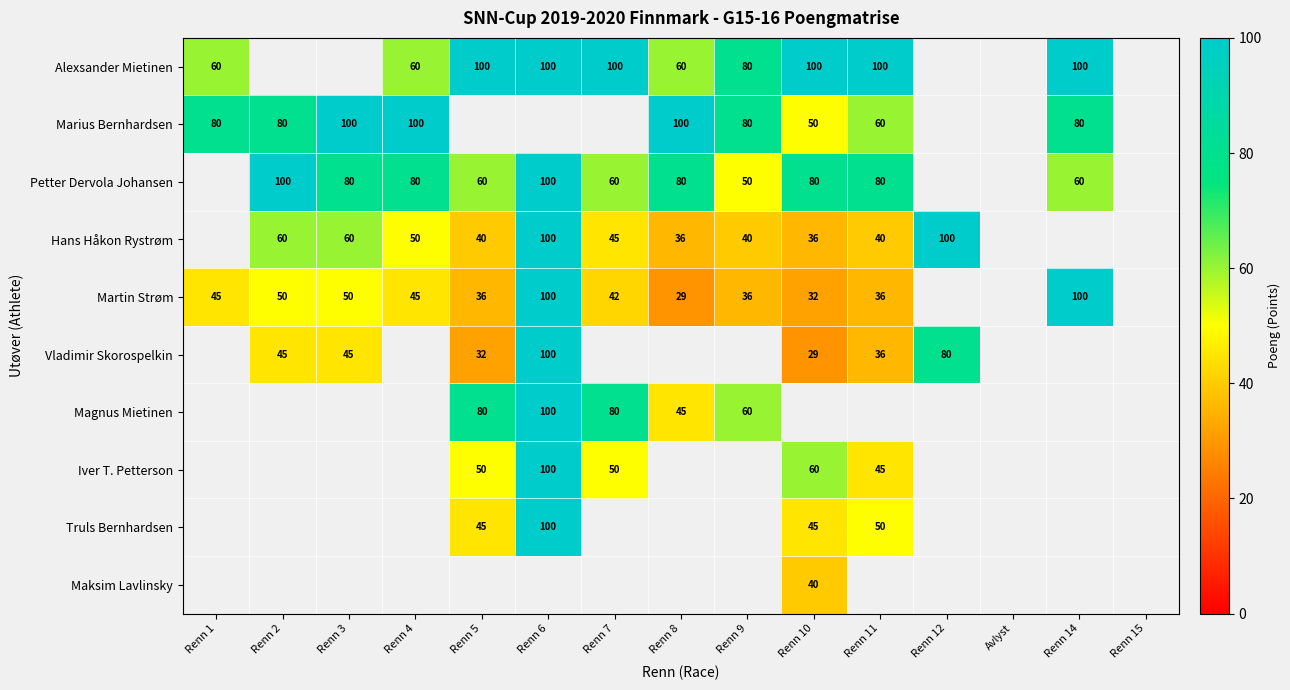

True or false: Vladimir Skorospelkin has a value of 80 at Renn 12.

True